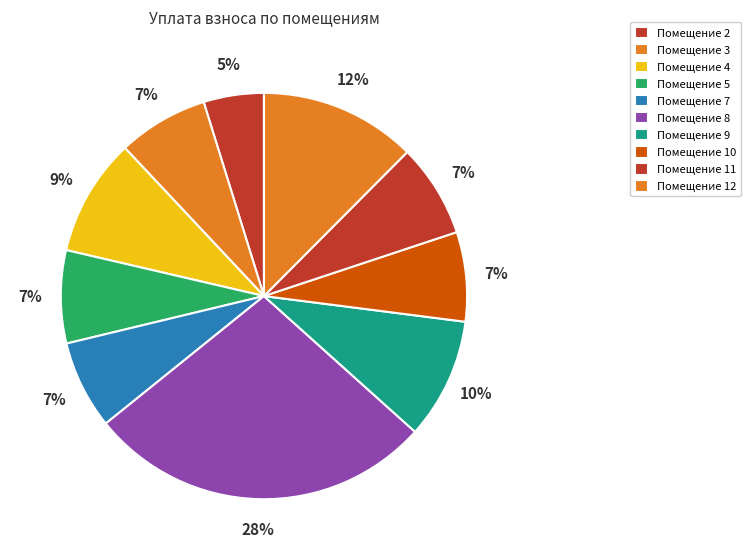

Is there any slice that represents more than half of the pie?

No